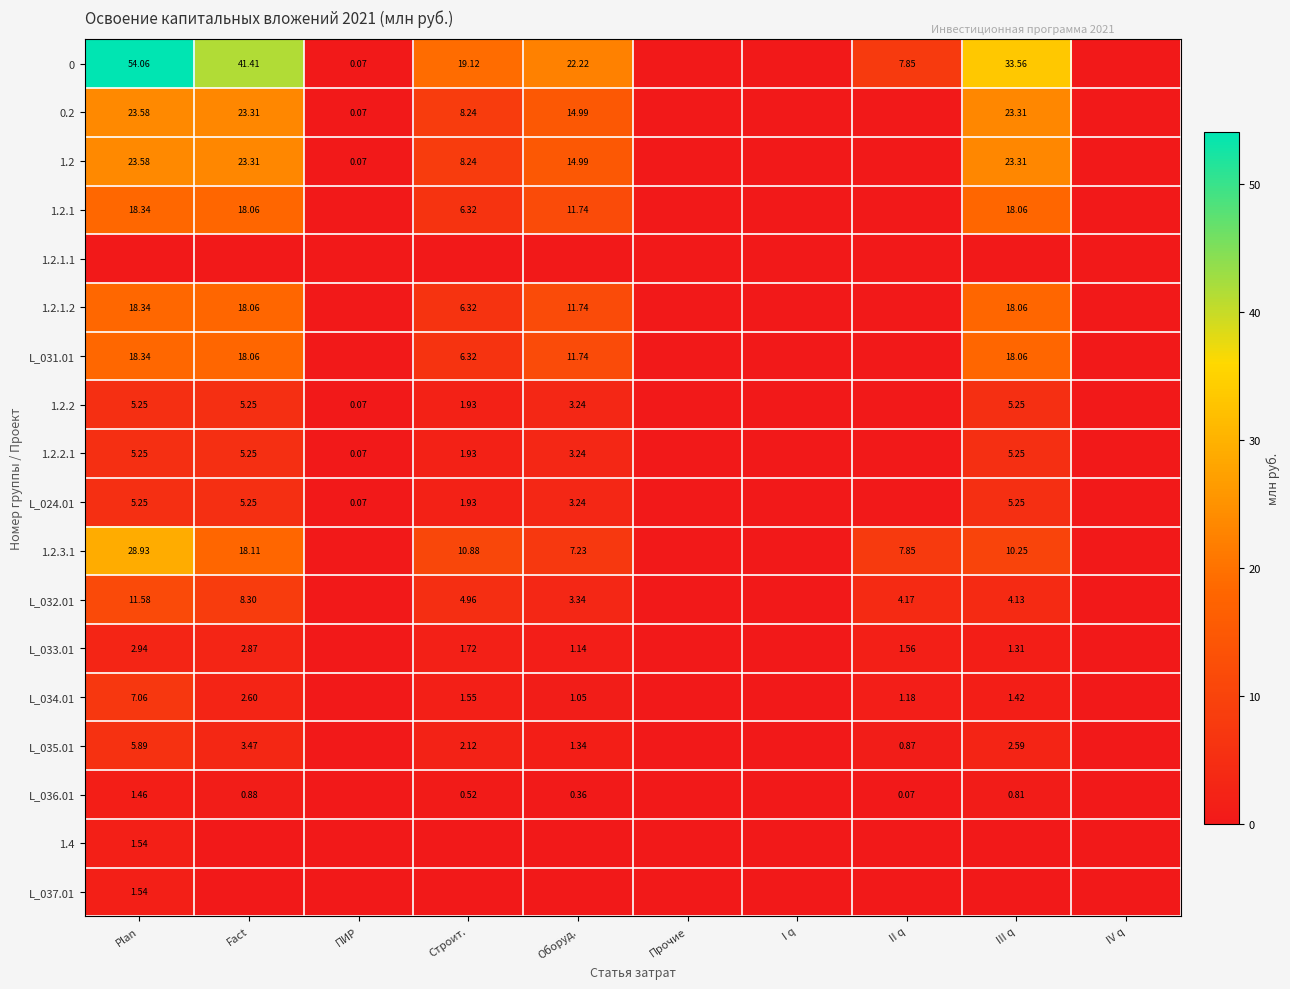

The 1.2.1.2 series shows 3.9 at III q. True or false?

False